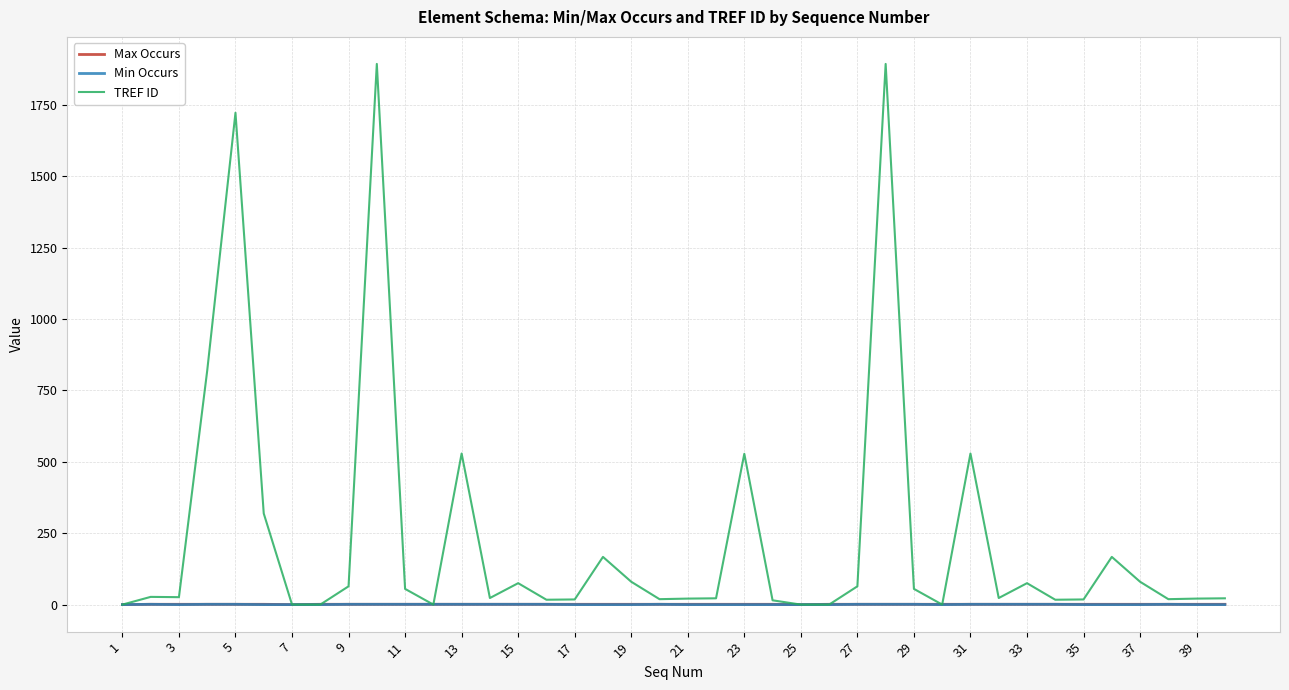

What is the greatest value displayed?

1893